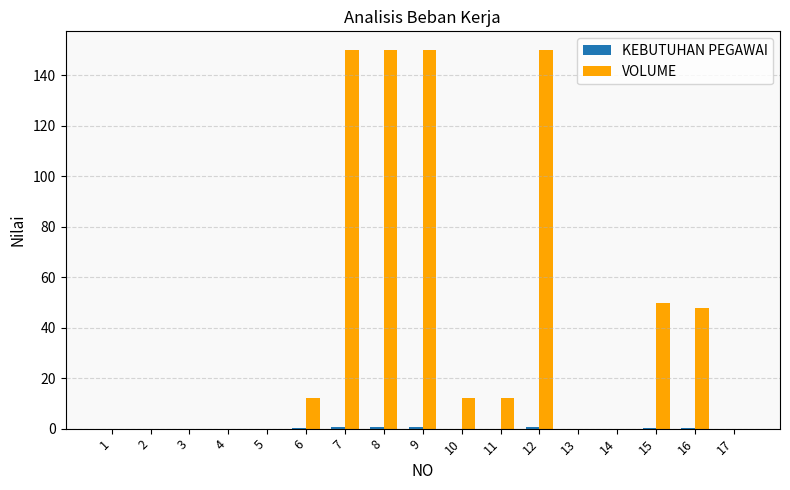

Which series has the largest total across all categories?

VOLUME